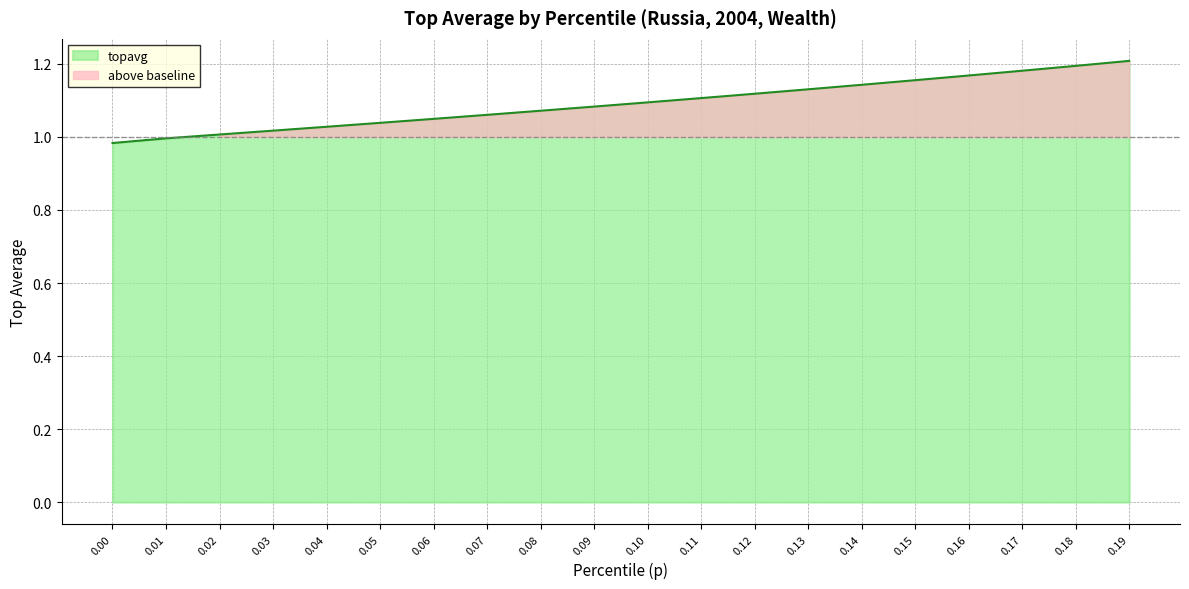

How many lines are shown in the chart?

1